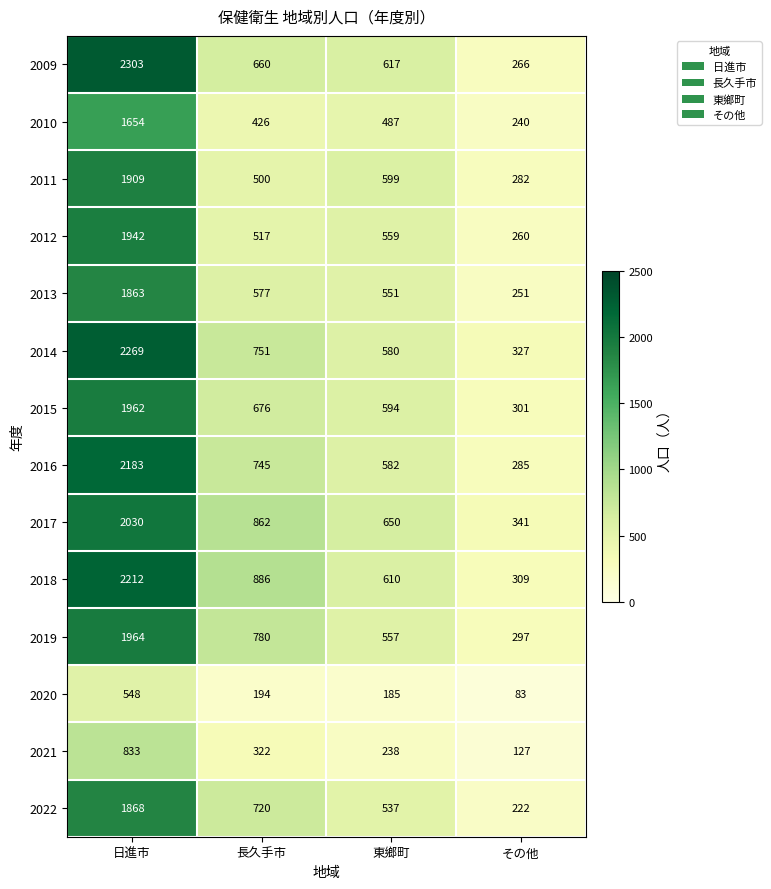

What is the maximum value shown in the chart?

2303